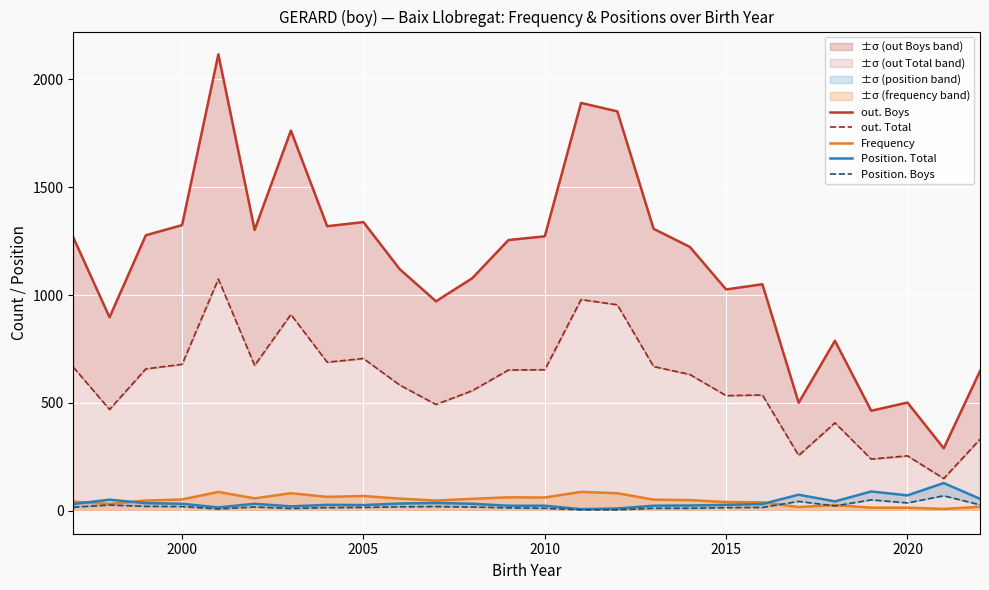

Count the number of data series in this chart.

5